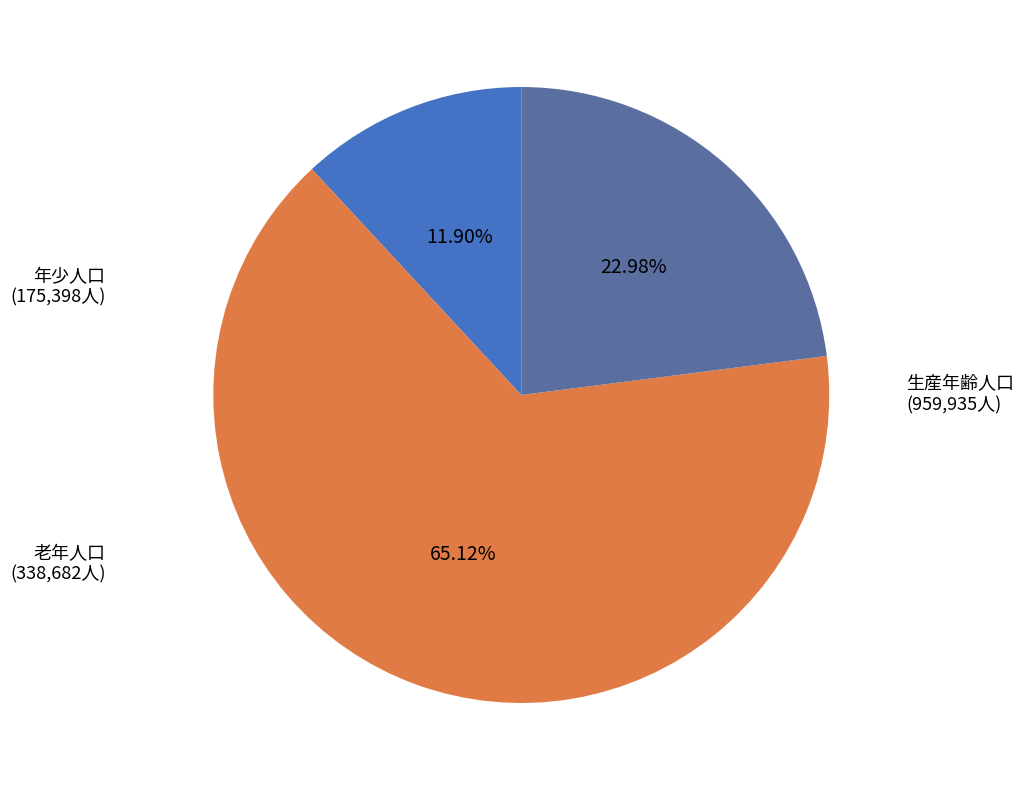

Is there any slice that represents more than half of the pie?

Yes